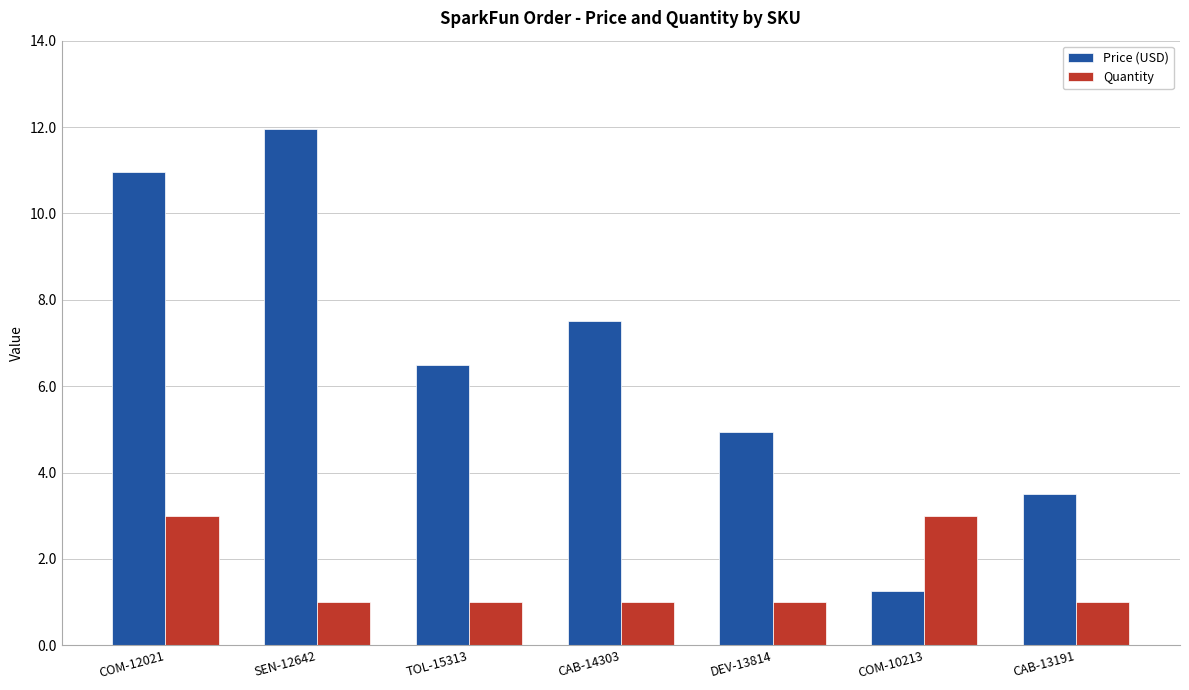

Between DEV-13814 and CAB-13191, which series saw the biggest shift?

Price (USD)